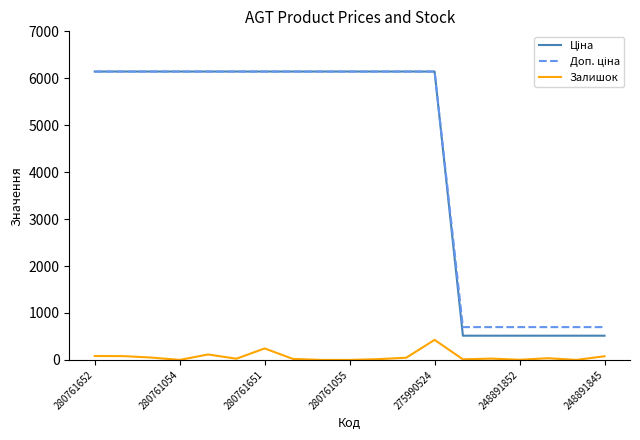

Reading left to right, list all the values displayed in this chart.

Ціна: 6143.2	6143.2	6143.2	6143.2	6143.2	6143.2	6143.2	6143.2	6143.2	6143.2	6143.2	6143.2	6143.2	515.8	515.8	515.8	515.8	515.8	515.8
Доп. ціна: 6143.2	6143.2	6143.2	6143.2	6143.2	6143.2	6143.2	6143.2	6143.2	6143.2	6143.2	6143.2	6143.2	699.0	699.0	699.0	699.0	699.0	699.0
Залишок: 83.0	81.0	50.0	0.0	116.0	26.0	244.0	21.0	0.0	0.0	16.0	47.0	427.0	12.0	28.0	3.0	36.0	0.0	78.0